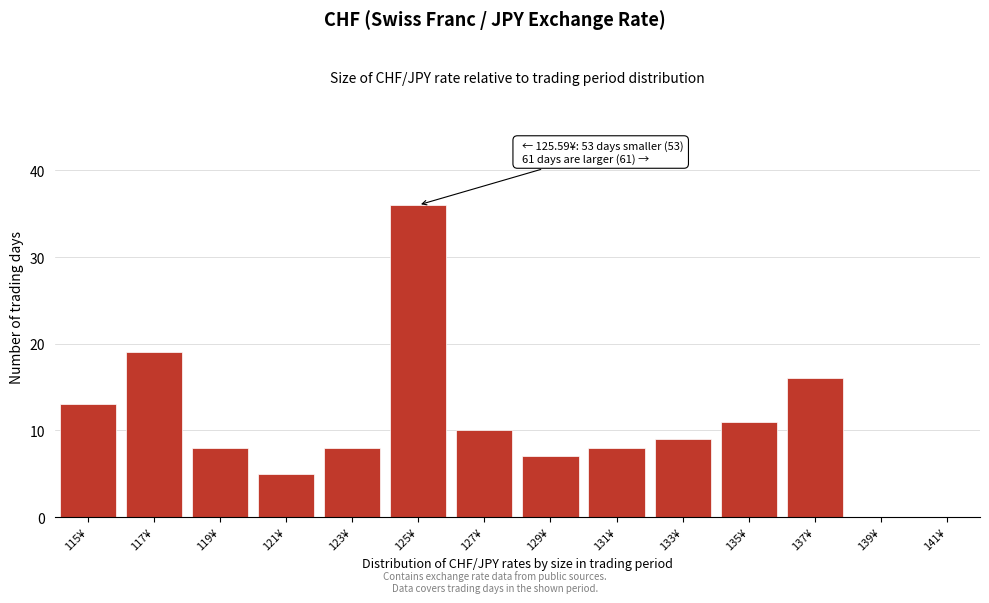

Reading left to right, list all the values displayed in this chart.

115¥=13	117¥=19	119¥=8	121¥=5	123¥=8	125¥=36	127¥=10	129¥=7	131¥=8	133¥=9	135¥=11	137¥=16	139¥=0	141¥=0